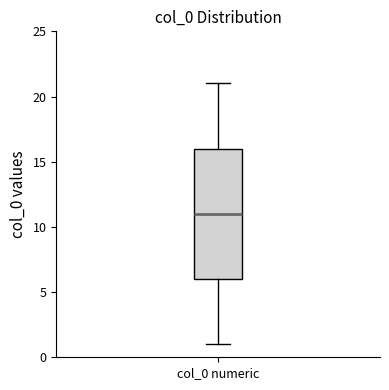

Read this box plot against the y-axis: the position of the median line, the range covered by the box, and the ends of both whiskers. The values are not printed on the chart, so give them approximately, as read against the axis.

median 11, box 6 to 16, whiskers 1 to 21